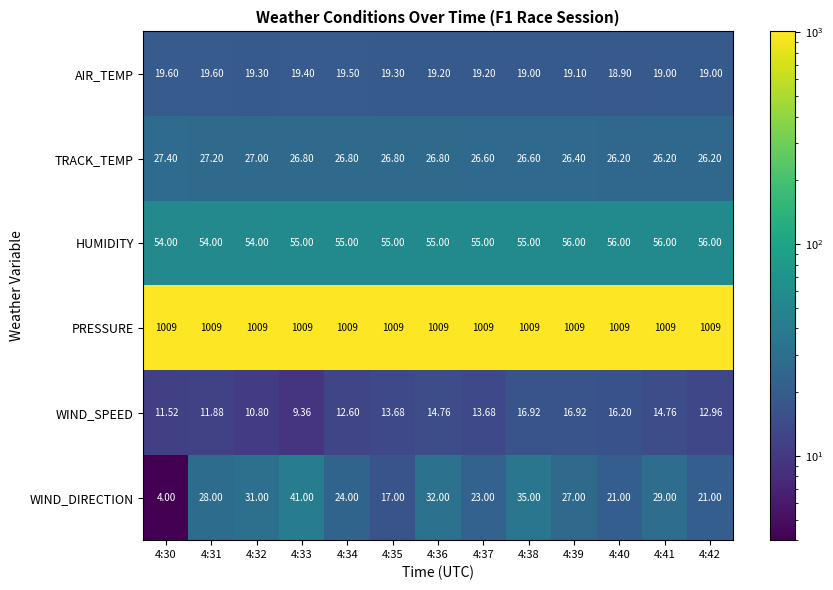

Rank the series by their maximum value, from lowest to highest.

WIND_SPEED, AIR_TEMP, TRACK_TEMP, WIND_DIRECTION, HUMIDITY, PRESSURE